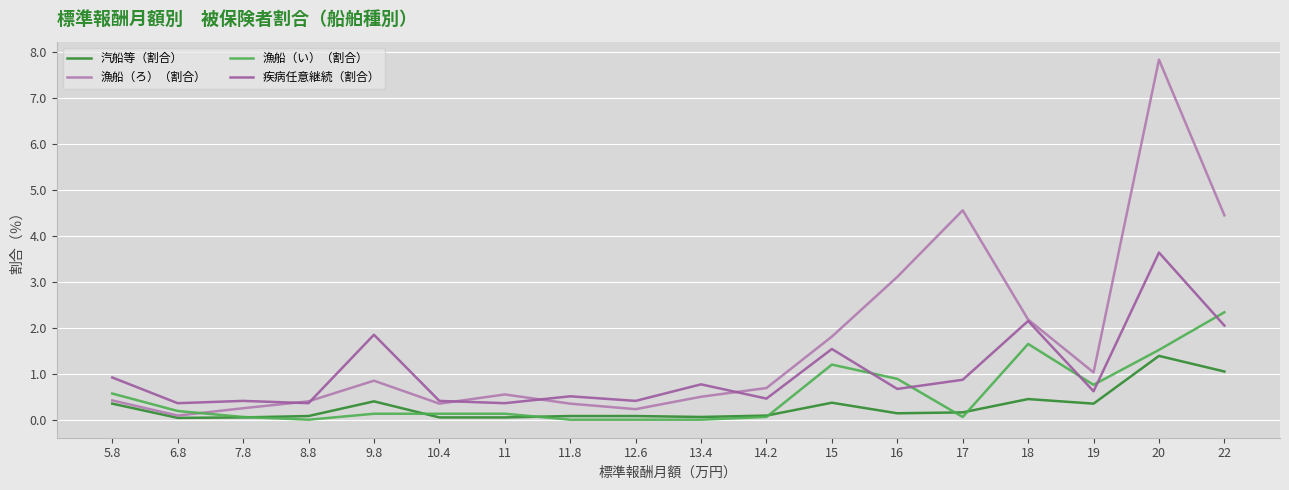

What is the maximum value for 汽船等（割合）?

1.4